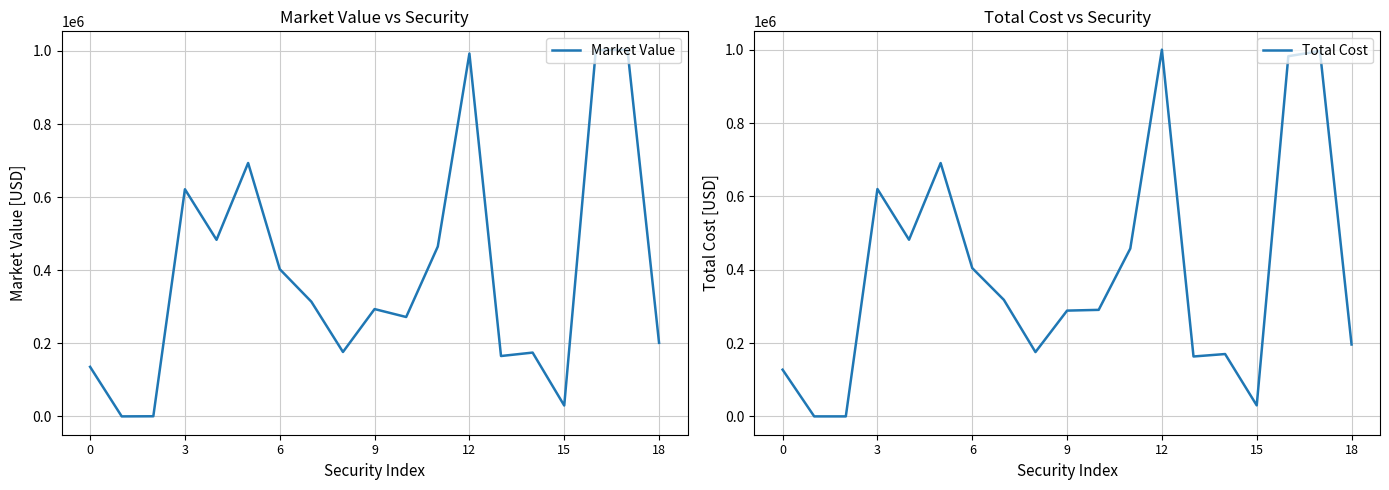

Does the chart display data point markers on the line(s)?

No